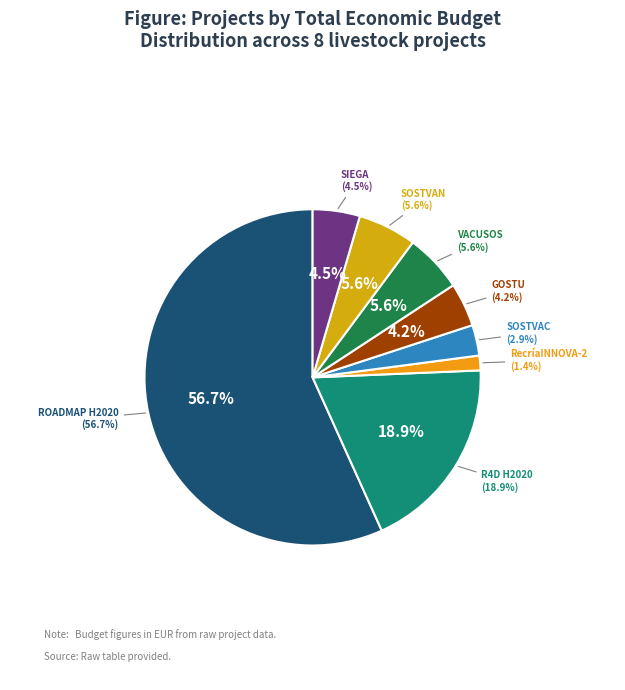

Rank the categories by value from lowest to highest.

RecríaINNOVA-2, SOSTVAC, GOSTU, SIEGA, VACUSOS, SOSTVAN, R4D H2020, ROADMAP H2020